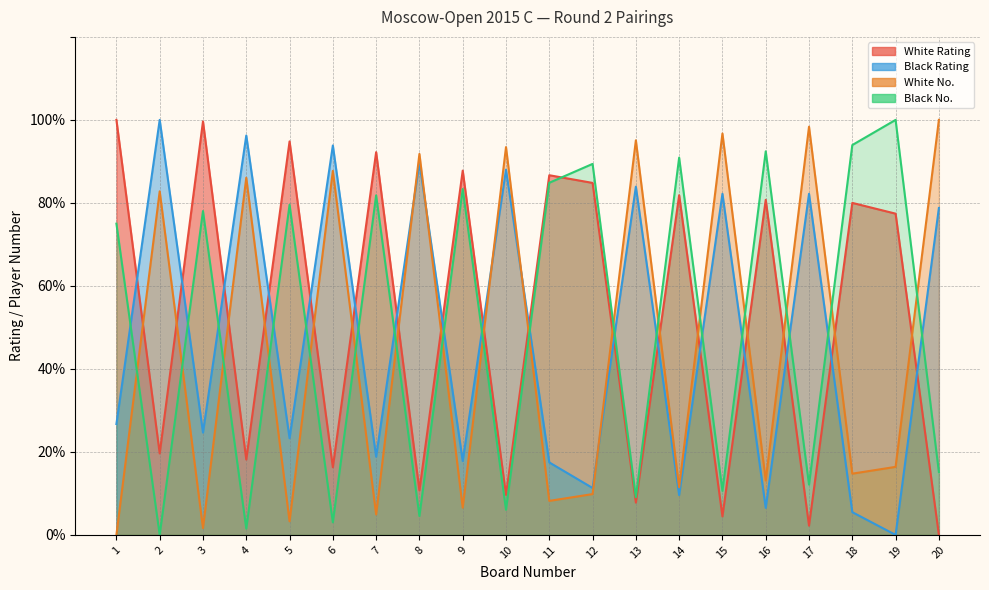

What is the sum of the Black Rating values at 12 and 10?

99.3